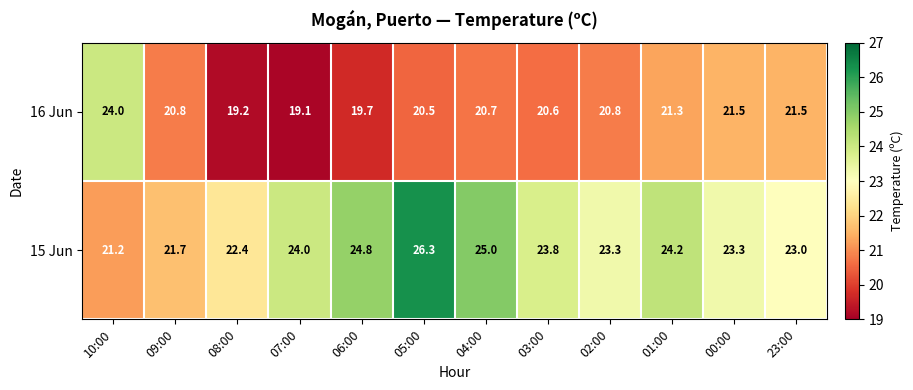

Which series has the widest spread of values?

15 Jun